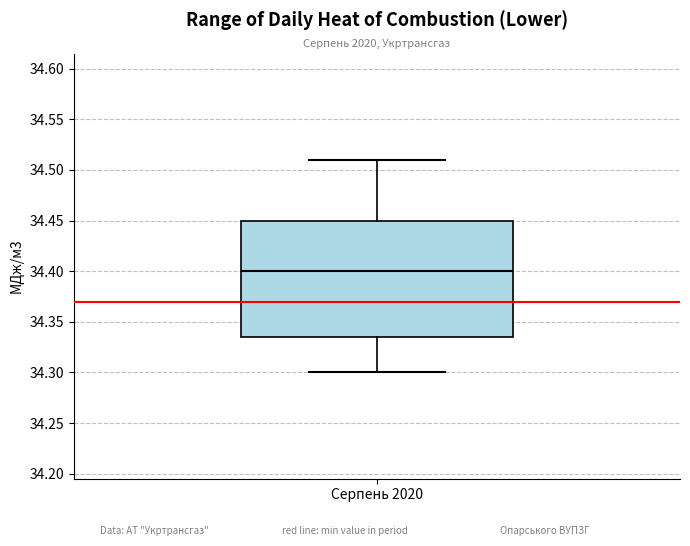

Read this box plot against the y-axis: the position of the median line, the range covered by the box, and the ends of both whiskers. The values are not printed on the chart, so give them approximately, as read against the axis.

median 34.400, box 34.335 to 34.450, whiskers 34.300 to 34.510